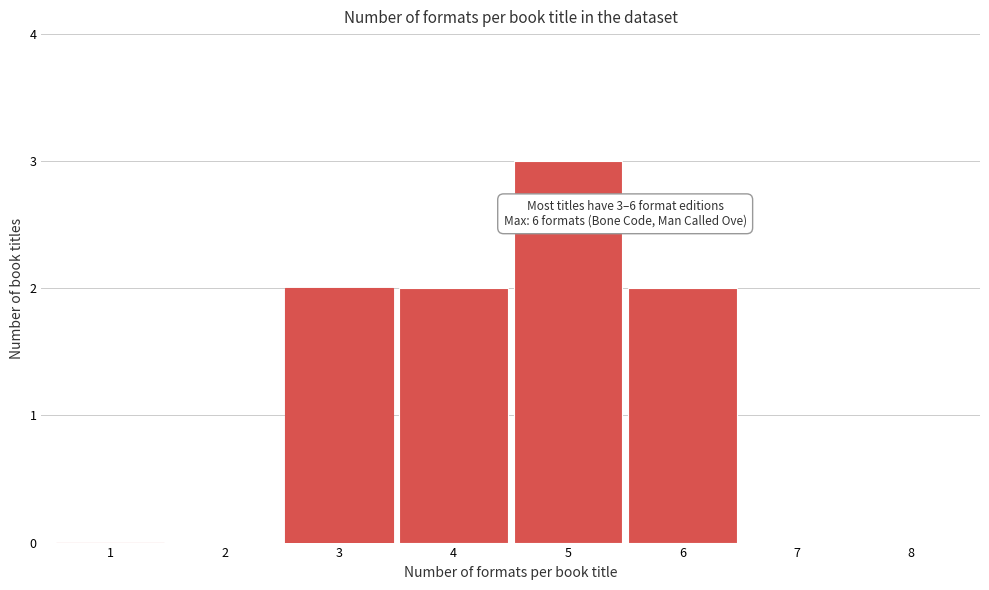

Reading right to left, transcribe all the data shown in this chart.

8=0	7=0	6=2	5=3	4=2	3=2	2=0	1=0